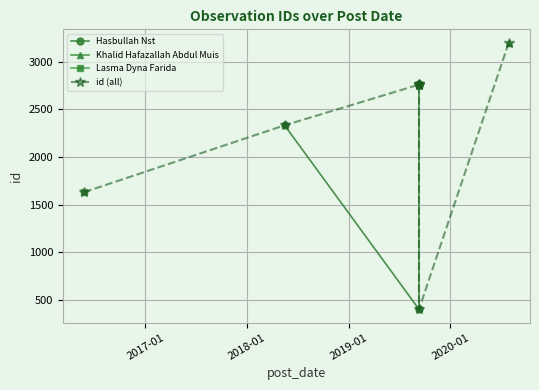

What is the minimum value shown in the chart?

401